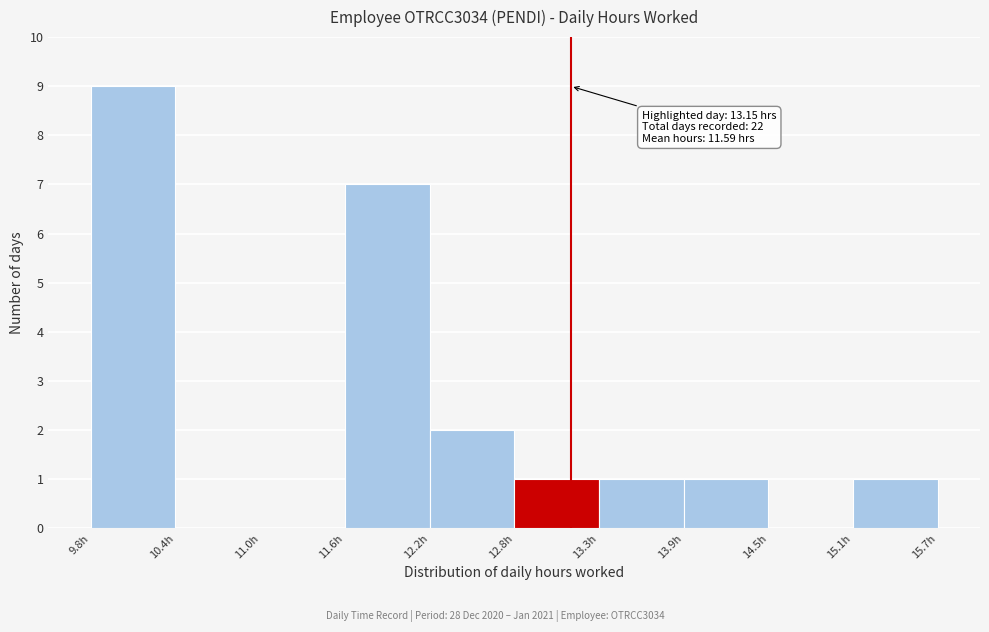

Over which range of the x-axis is the bar tallest?

9.8 to 10.4